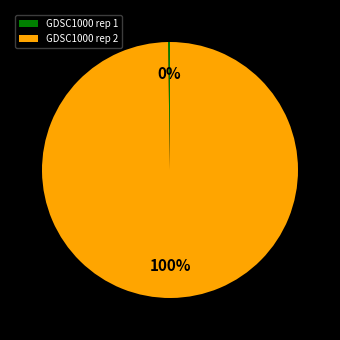

Is there a majority slice in this chart?

Yes